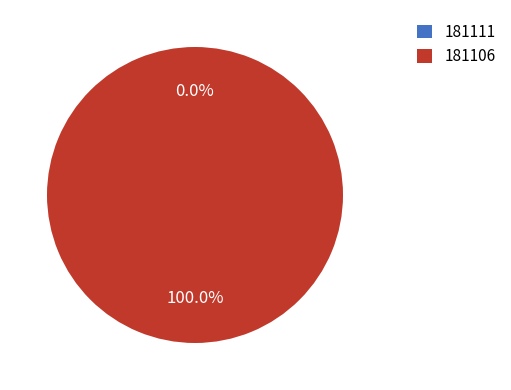

True or false: 181111 accounts for 11% of the total.

False